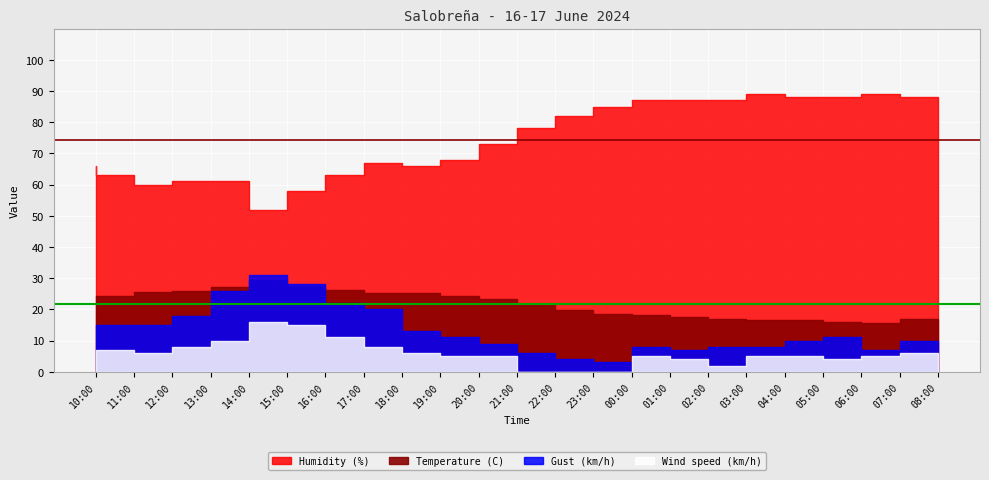

List the labels in order of Gust (km/h) value, smallest first.

00:00, 23:00, 22:00, 02:00, 07:00, 01:00, 03:00, 04:00, 21:00, 05:00, 08:00, 20:00, 06:00, 10:00, 19:00, 11:00, 12:00, 13:00, 18:00, 17:00, 14:00, 16:00, 15:00